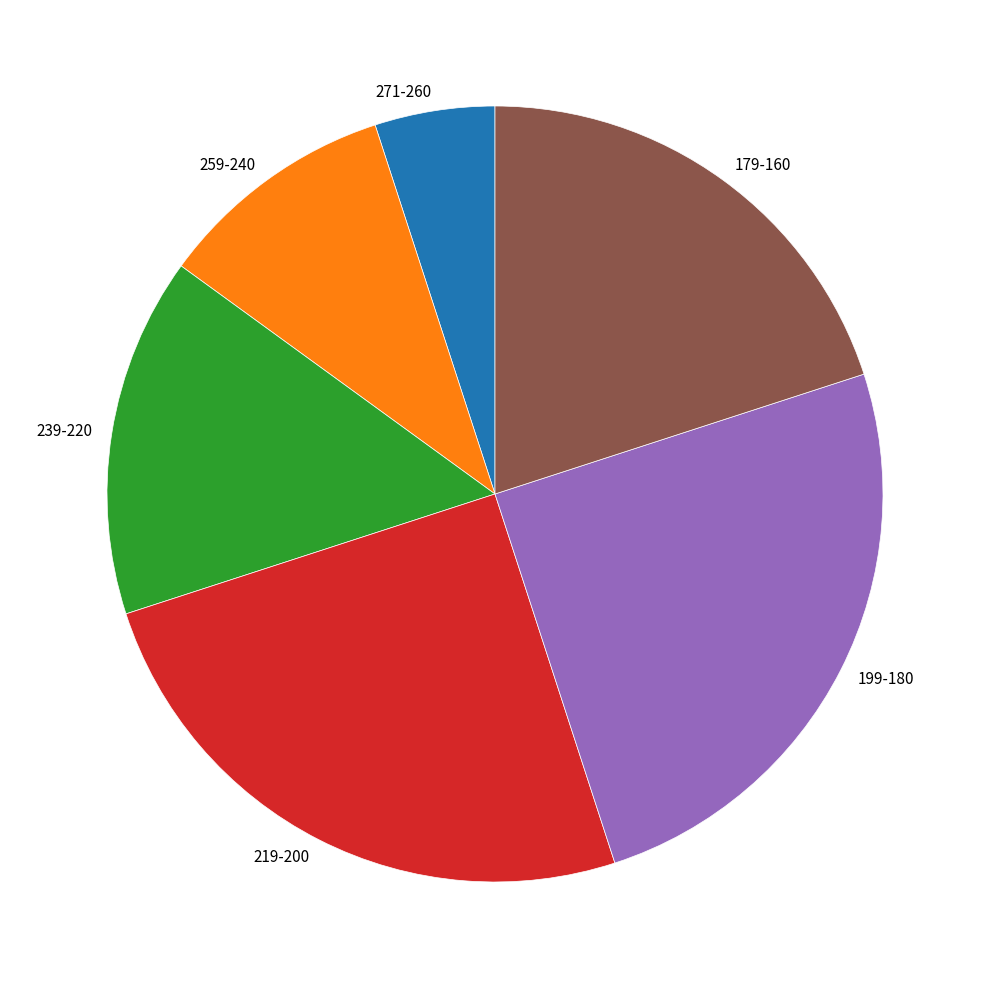

Between 239-220 and 179-160, which is larger?

179-160